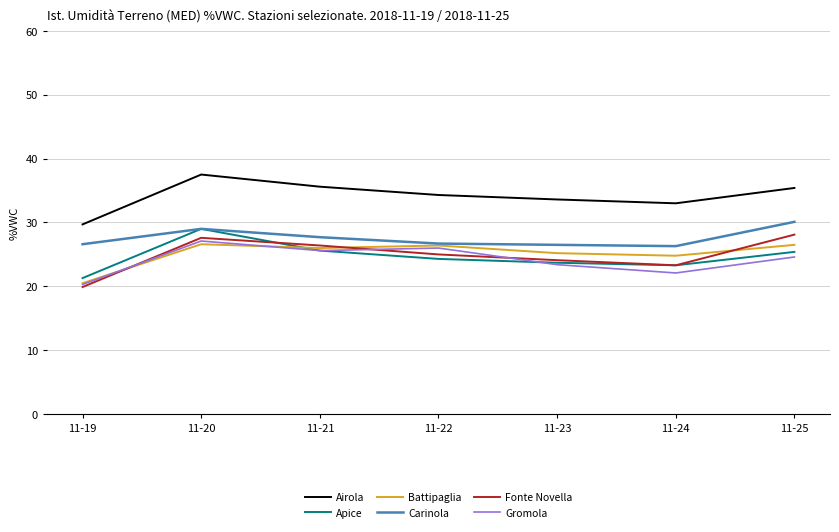

What is the minimum value shown in the chart?

19.9